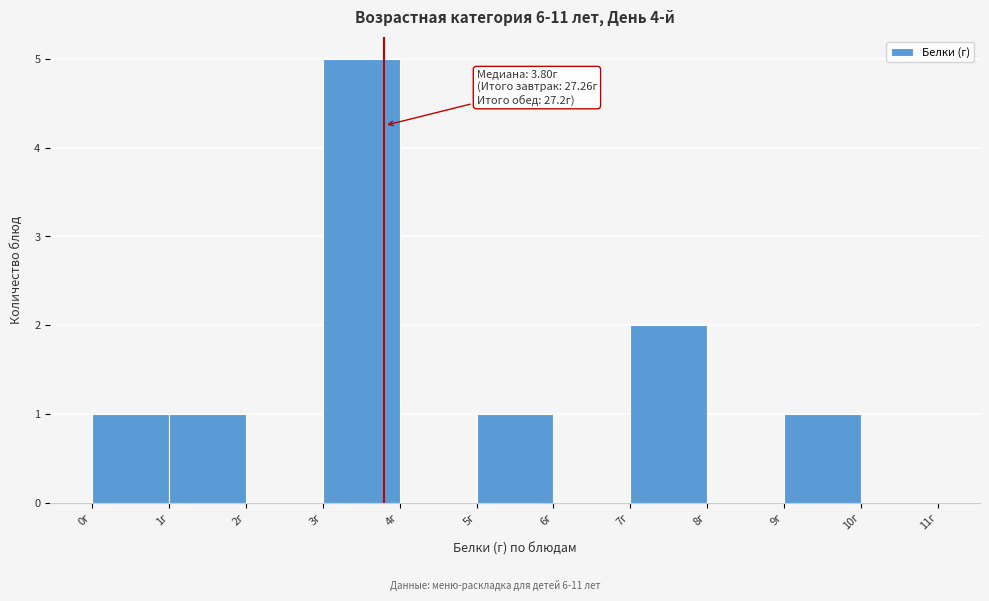

Over which range of the x-axis is the bar tallest?

3 to 4